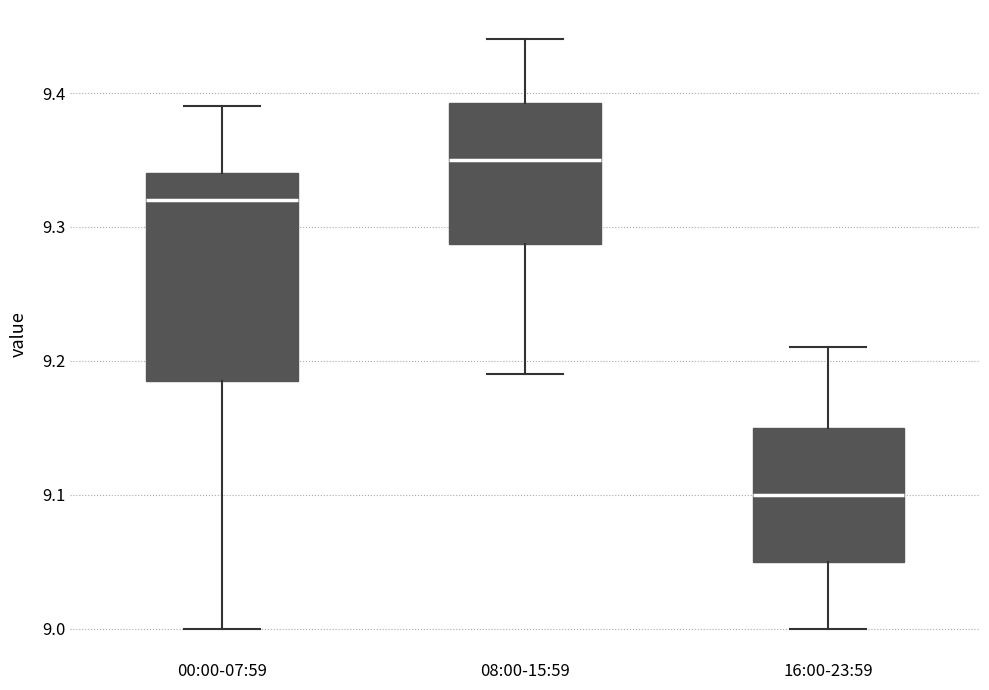

Which box has the lowest median line?

16:00-23:59